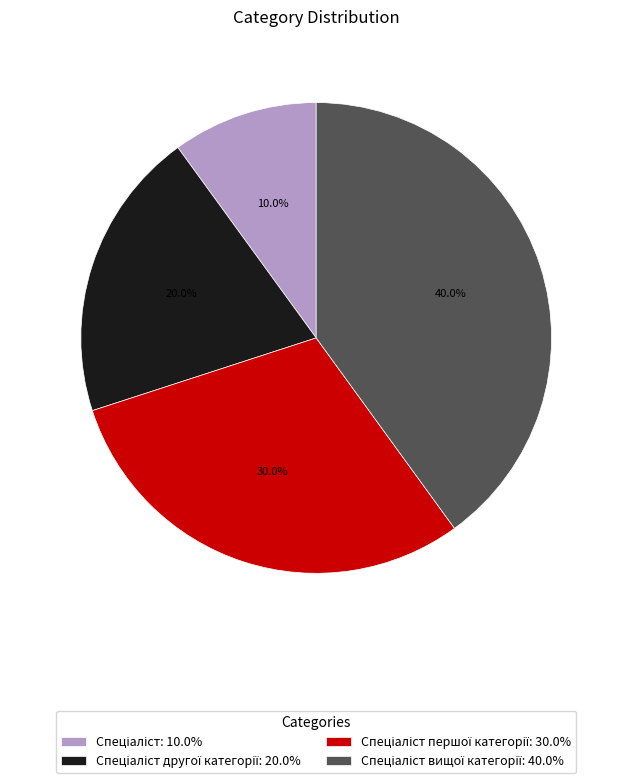

To the nearest percent, what is the average slice percentage?

25%